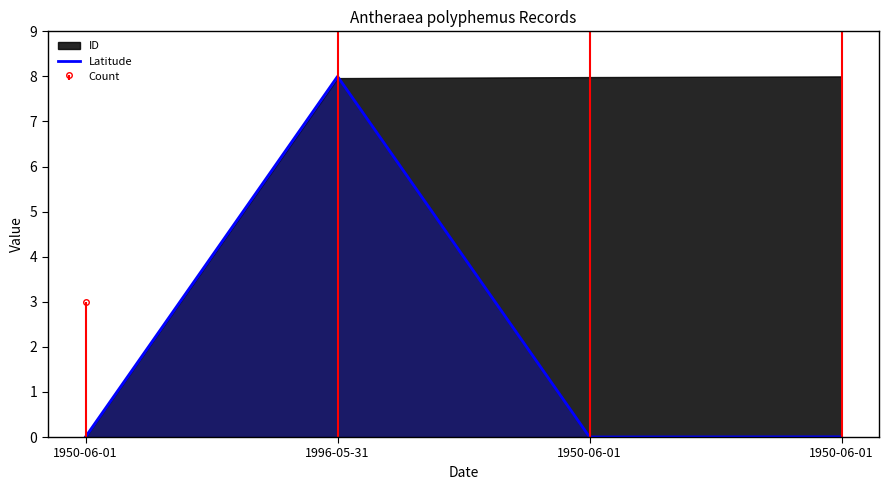

Count the number of categories in the chart.

4